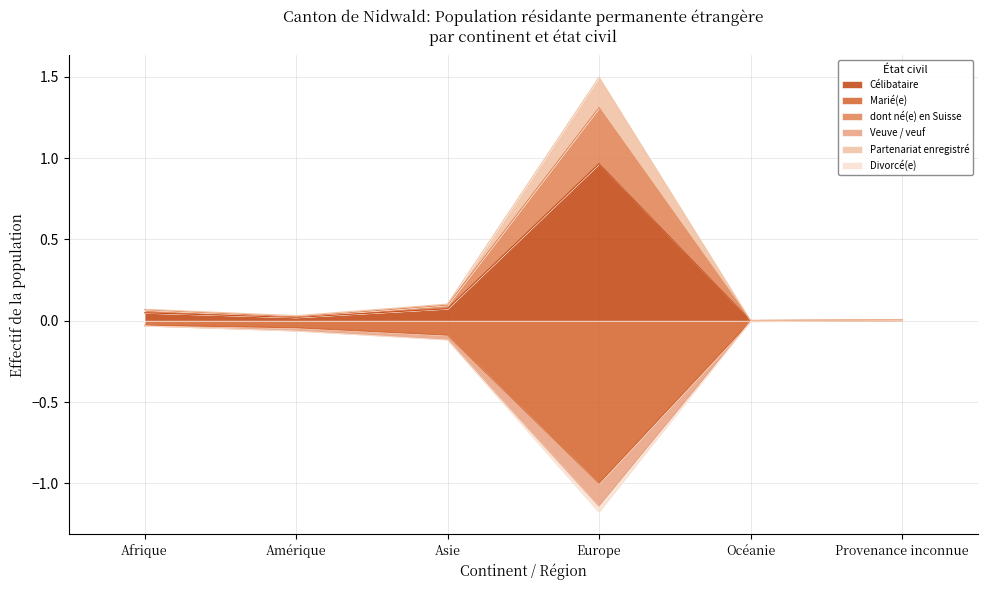

True or false: dont né(e) en Suisse has more than 1 points higher than both neighbors.

False